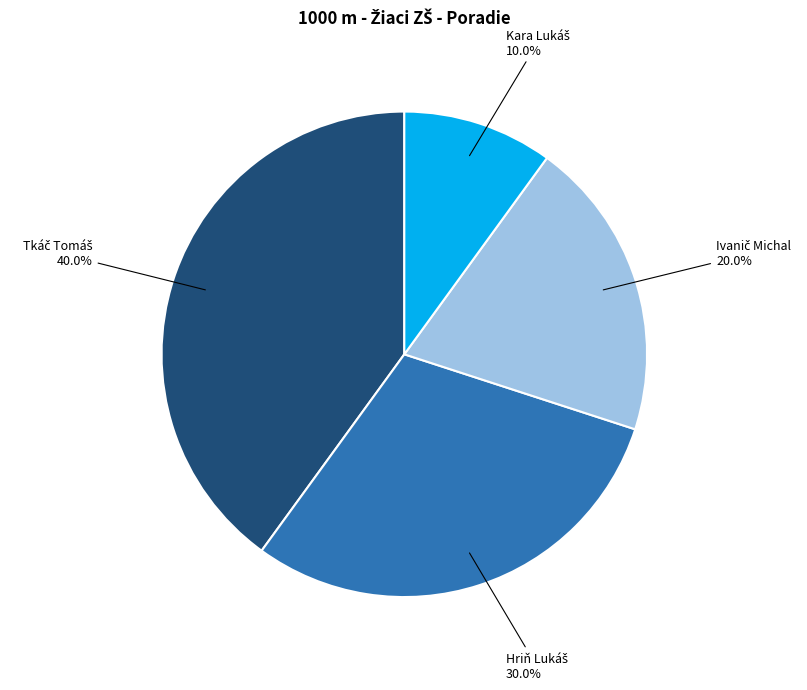

Is there any slice that represents more than half of the pie?

No